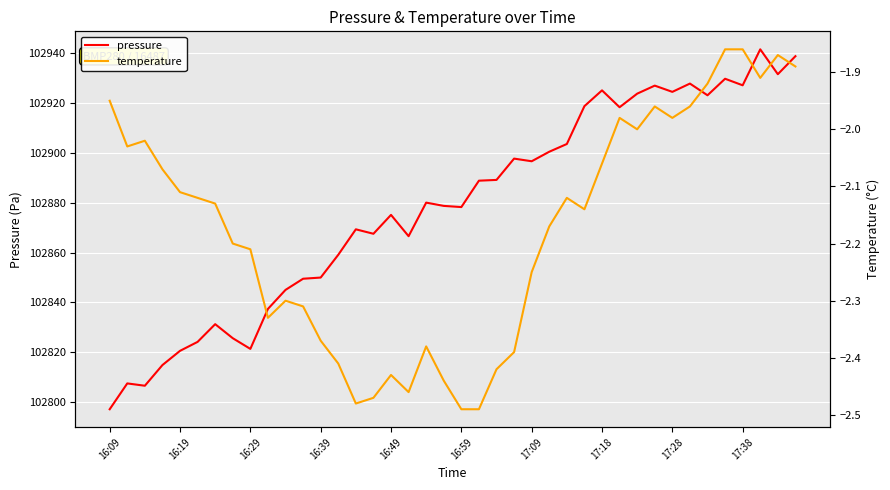

What is the difference between the second highest and second lowest values in the temperature series?

0.6